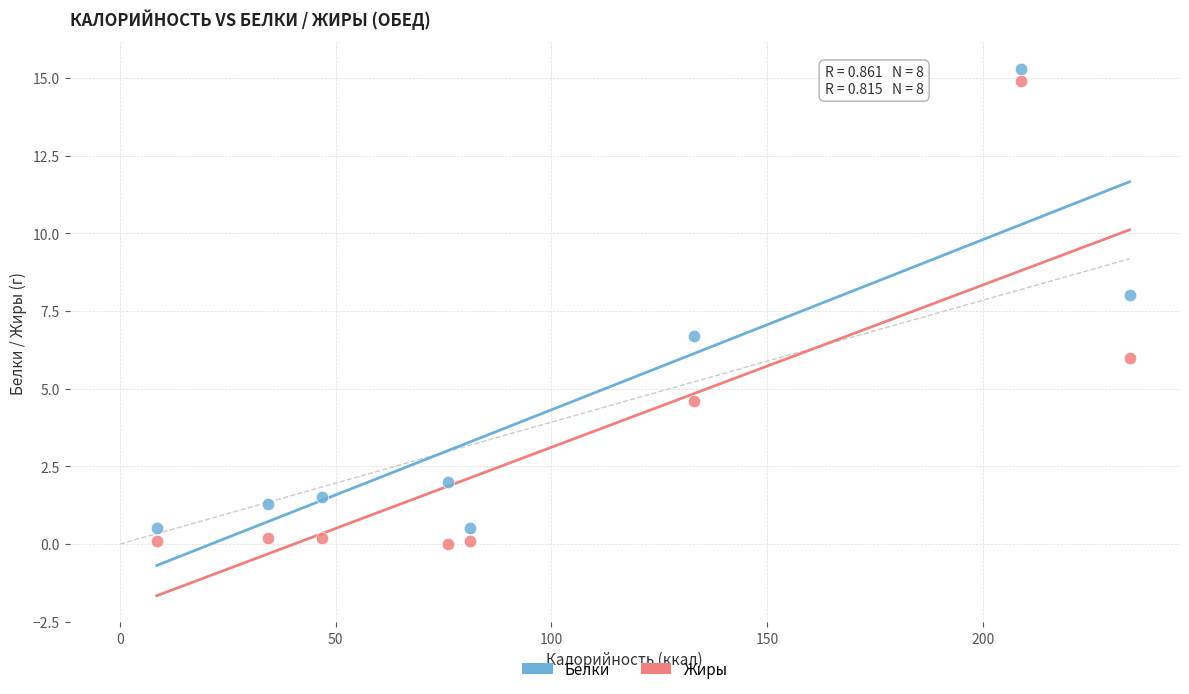

What is the X range (max minus min) for the scatter plot?

225.5